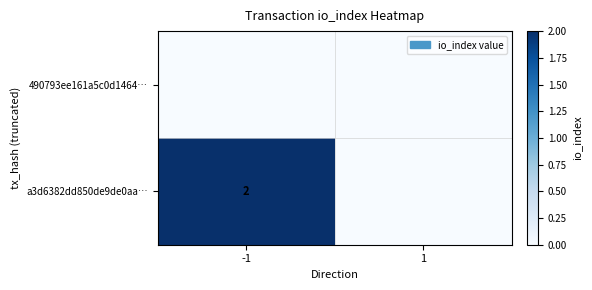

Between 1 and -1, which is larger?

1